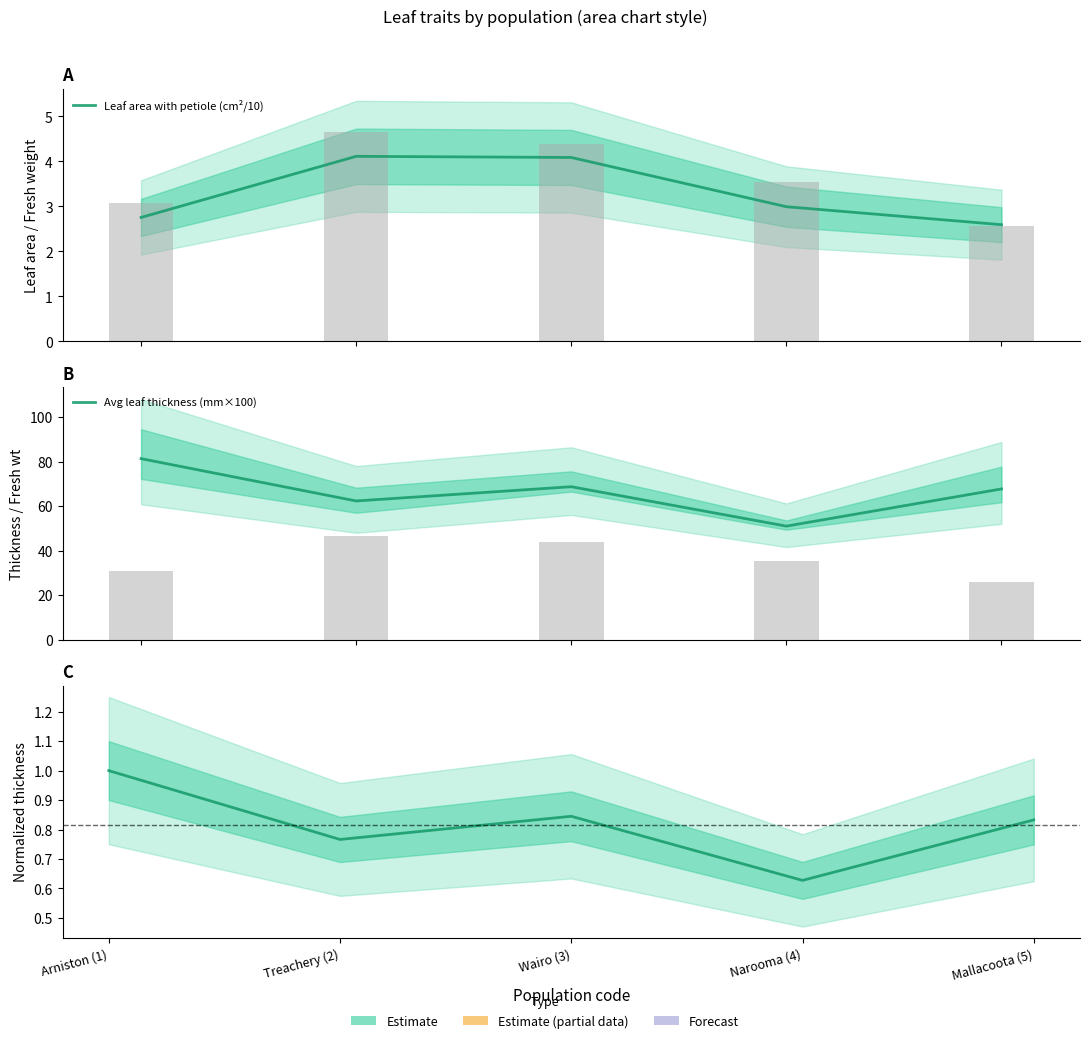

Does the chart contain stacked bars?

No